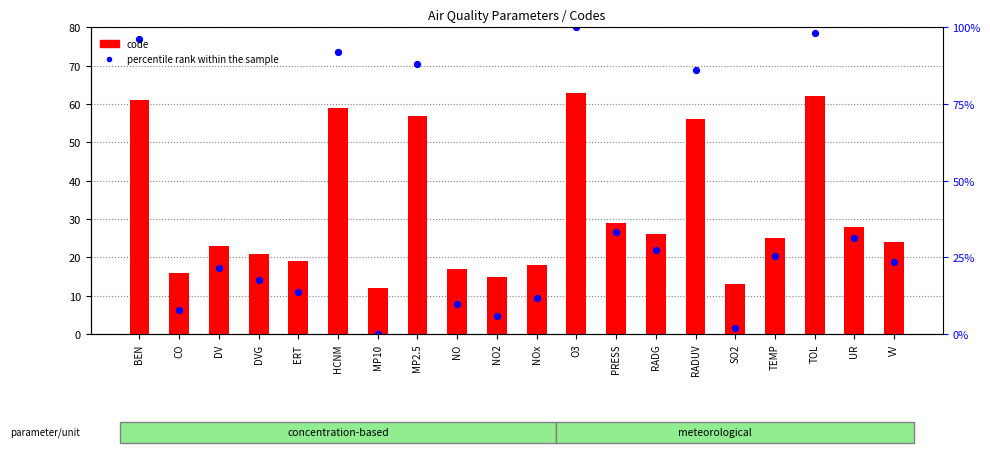

Which series has the largest total across all categories?

code